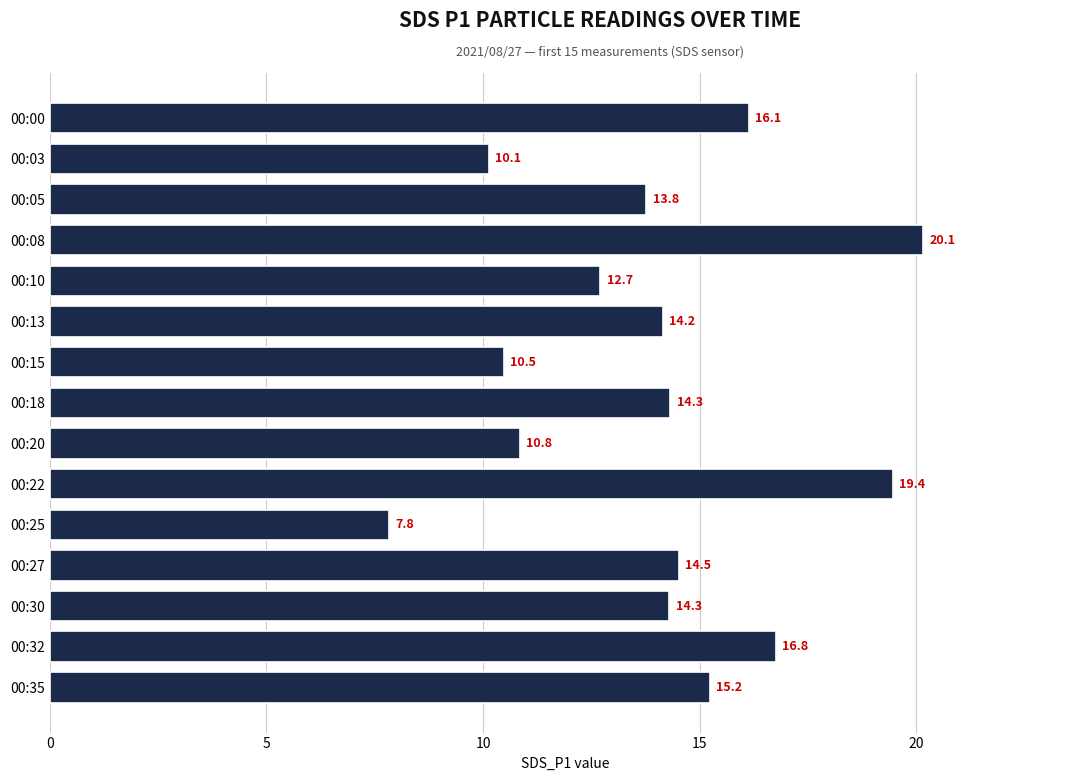

The chart shows a value of 14.3 at 00:30. True or false?

True